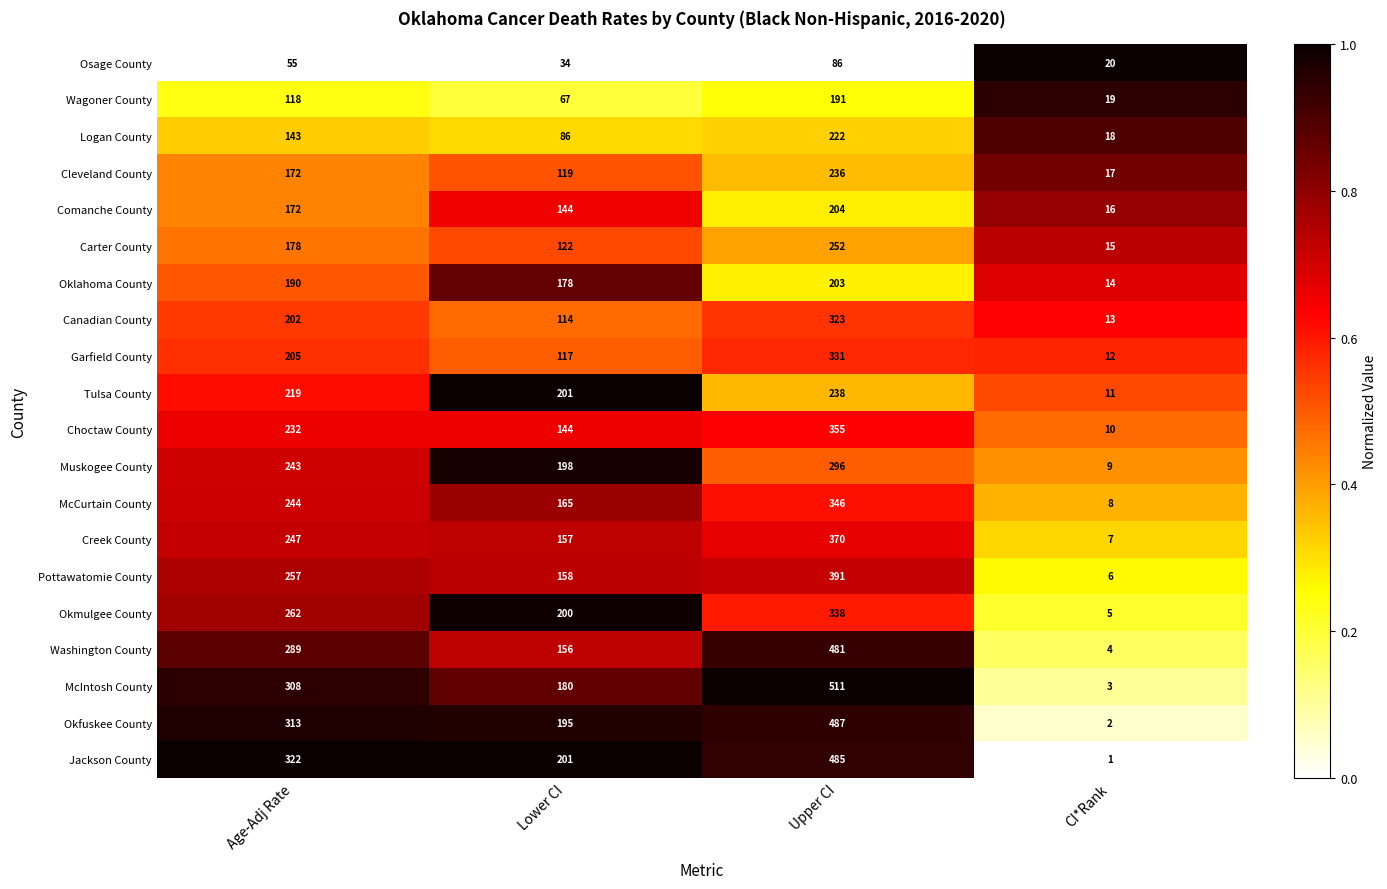

Count the number of data series in this chart.

20